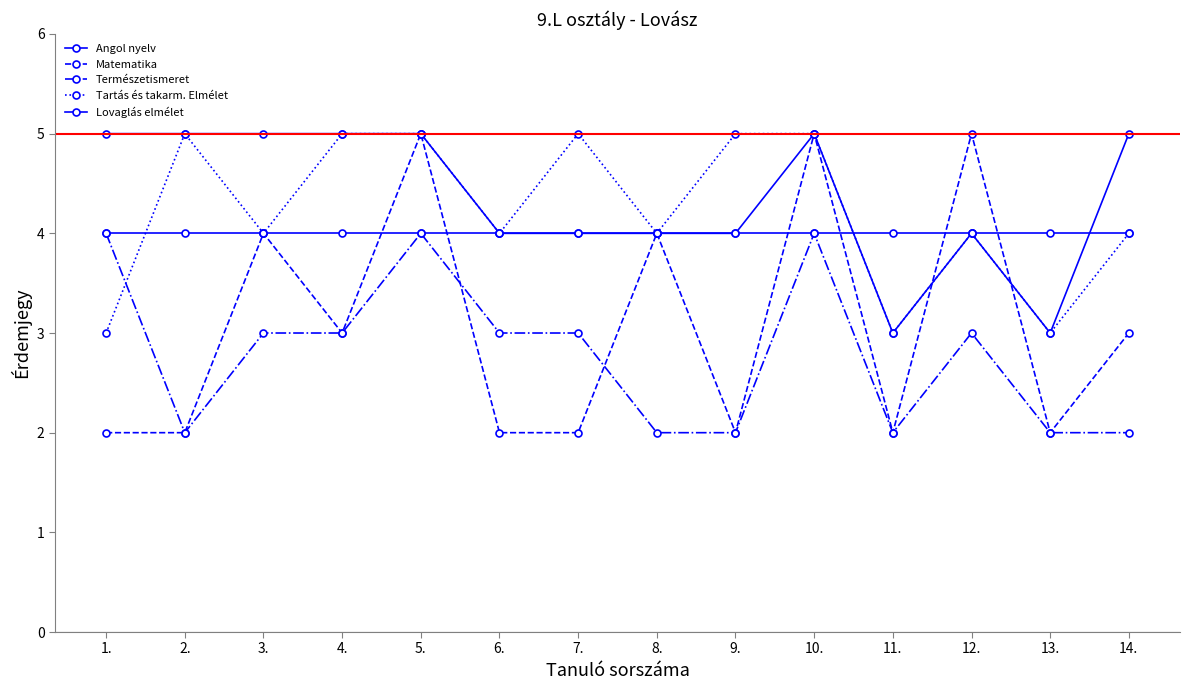

What is the total value across all series at 9.?

17